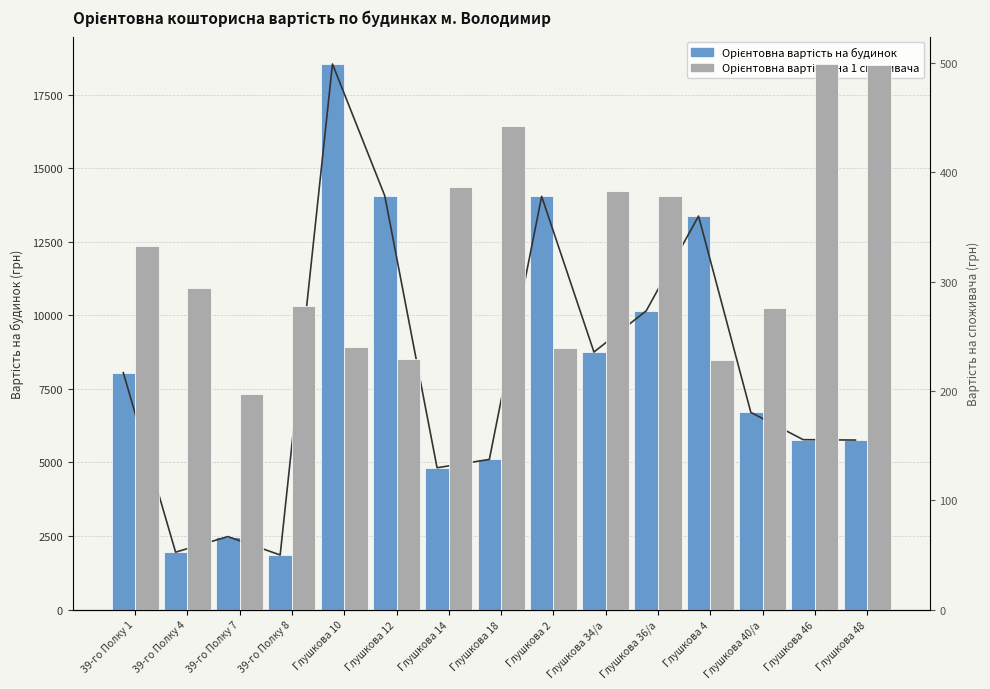

What is the maximum value for Орієнтовна вартість на 1 споживача?

499.3